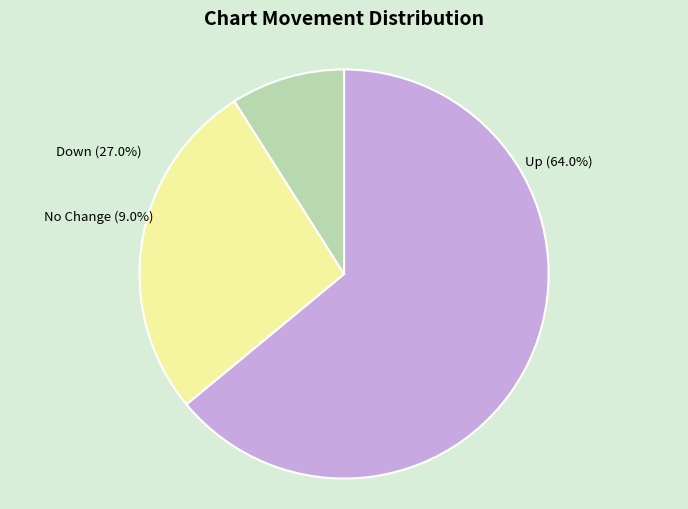

To the nearest percent, what portion does down represent?

27%